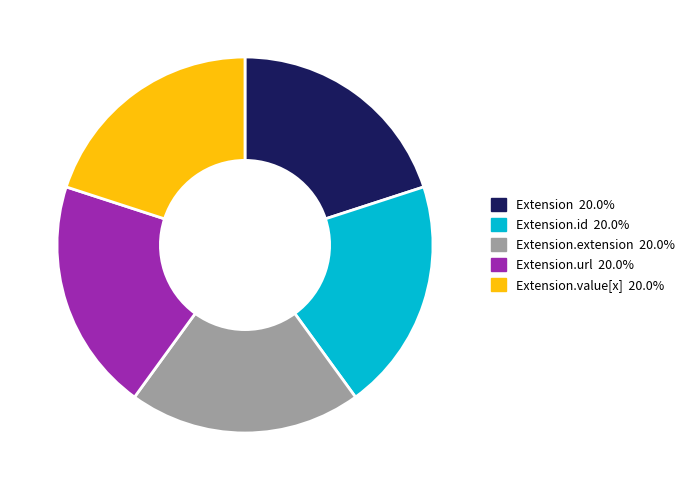

Is there any slice that represents more than half of the pie?

No